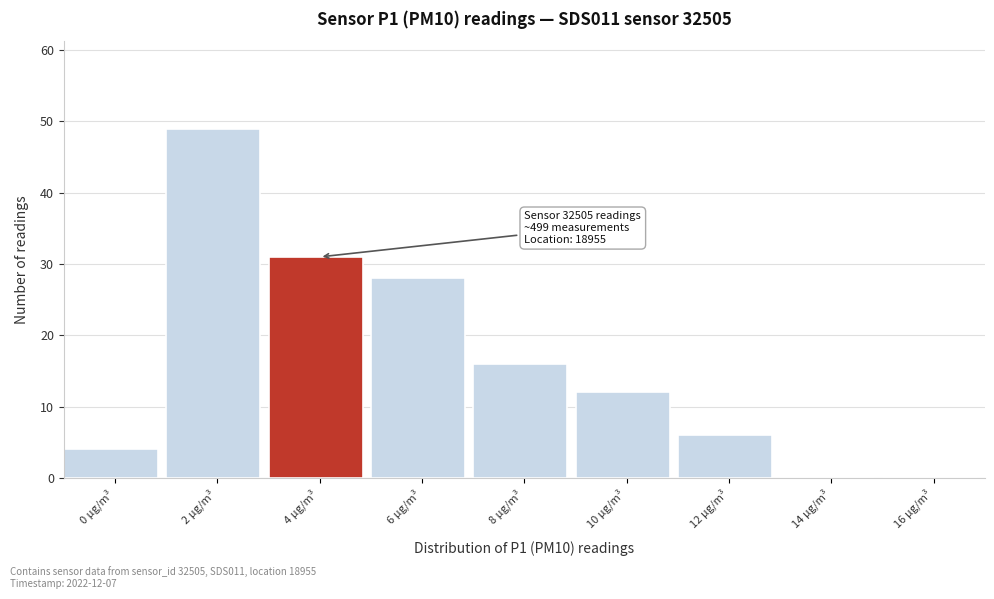

Reading right to left, transcribe all the data shown in this chart.

16 µg/m³=0	14 µg/m³=0	12 µg/m³=6	10 µg/m³=12	8 µg/m³=16	6 µg/m³=28	4 µg/m³=31	2 µg/m³=49	0 µg/m³=4